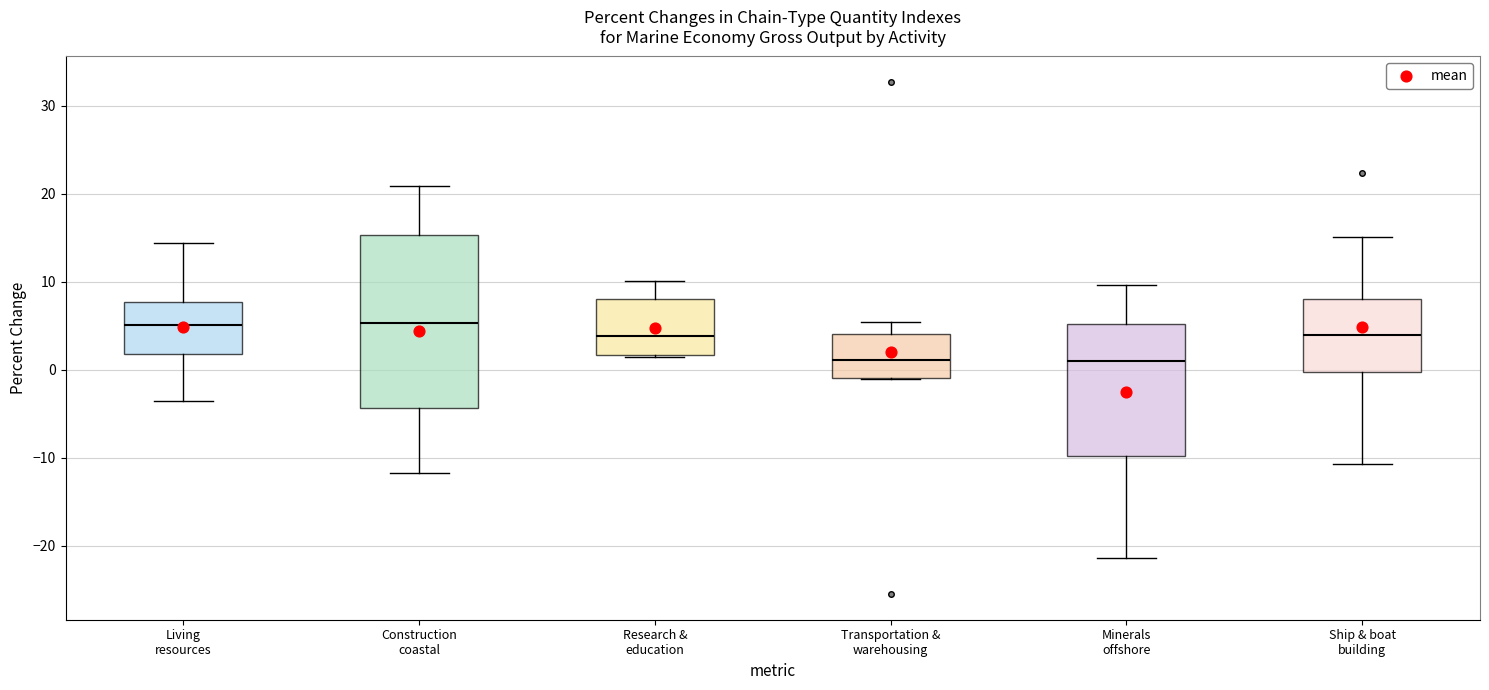

Reading left to right, transcribe this box plot: for each box, give where its median line is, the range the box spans, and where its two whiskers end, as read against the y-axis. The values are not printed on the chart, so give them approximately, as read against the axis.

Living resources: median 5, box 2 to 8, whiskers -3 to 14
Construction coastal: median 5, box -4 to 15, whiskers -12 to 21
Research & education: median 4, box 2 to 8, whiskers 2 to 10
Transportation & warehousing: median 1, box -1 to 4, whiskers -1 to 5
Minerals offshore: median 1, box -10 to 5, whiskers -21 to 10
Ship & boat building: median 4, box 0 to 8, whiskers -11 to 15